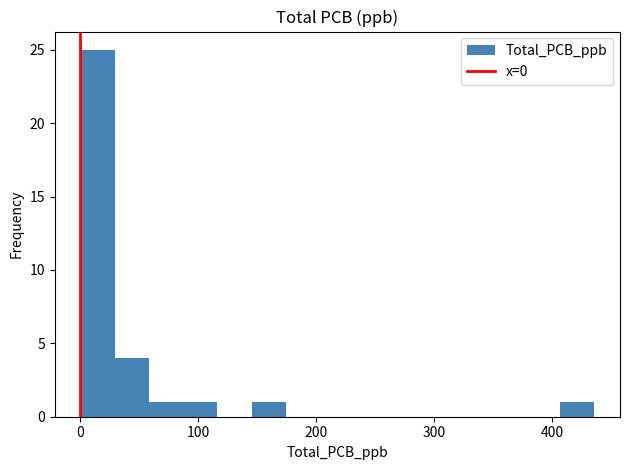

Read against the x-axis, roughly where is the centre of the tallest bar?

10